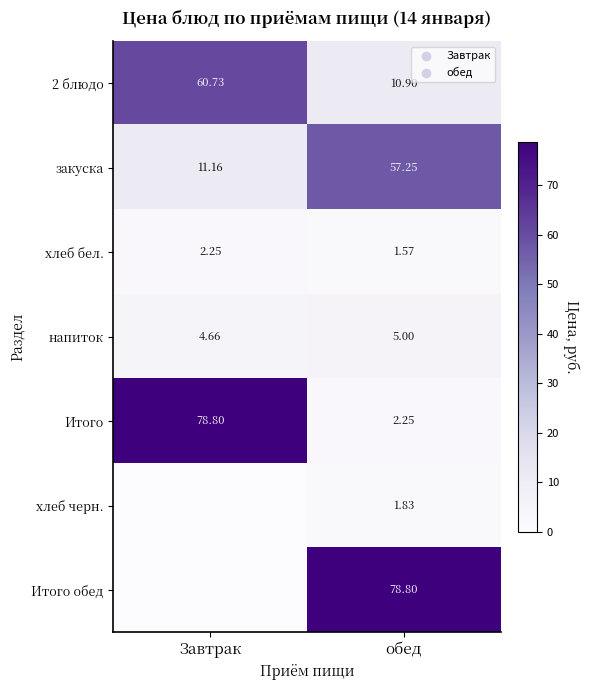

Is the value of хлеб черн. at обед greater than the value of закуска at Завтрак?

No